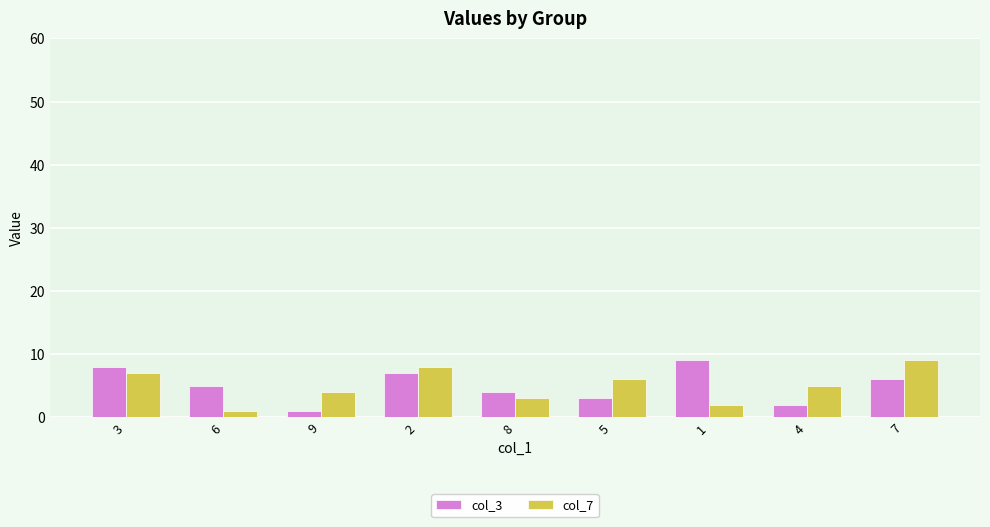

Where is col_7 nearest to the value 5?

4